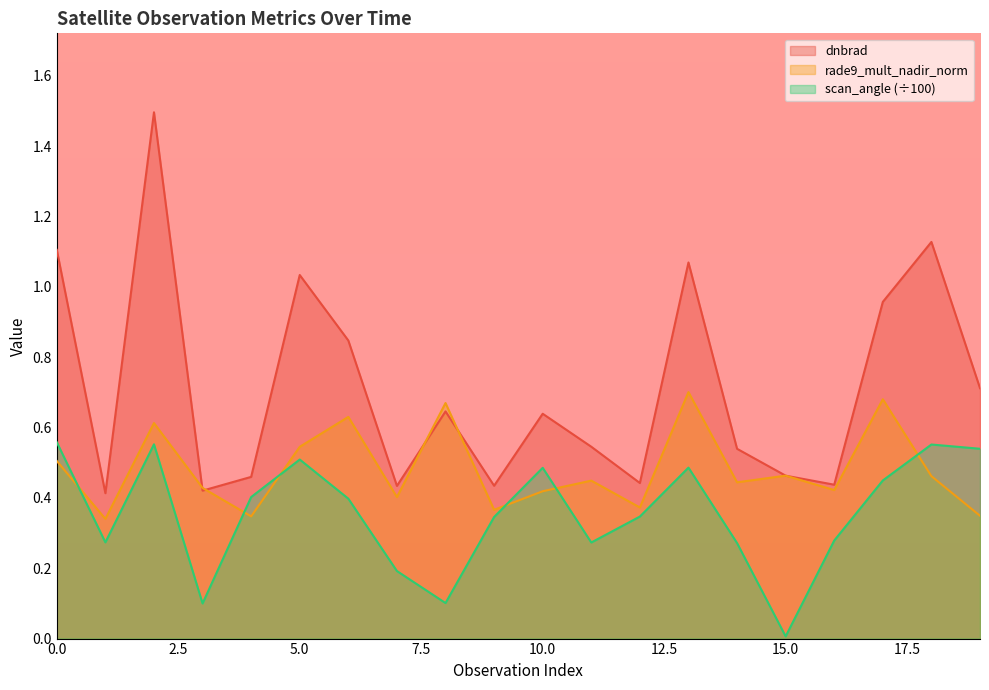

Read the rade9_mult_nadir_norm value at 18.

0.5